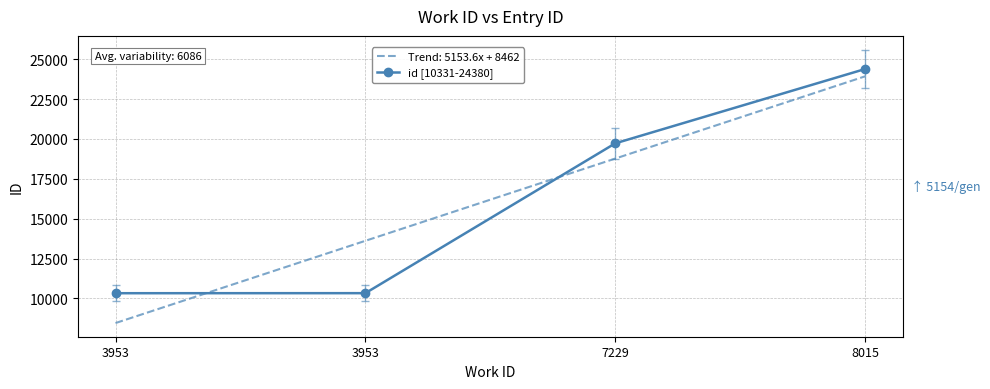

The value at 8015 is 24380. True or false?

True